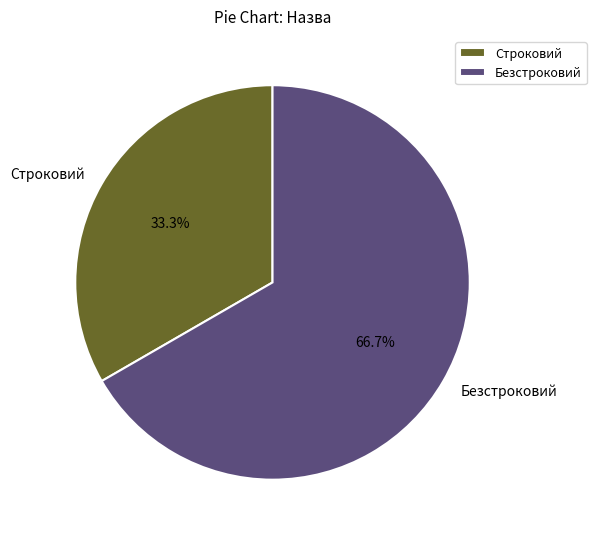

Count the number of slices in the pie.

2